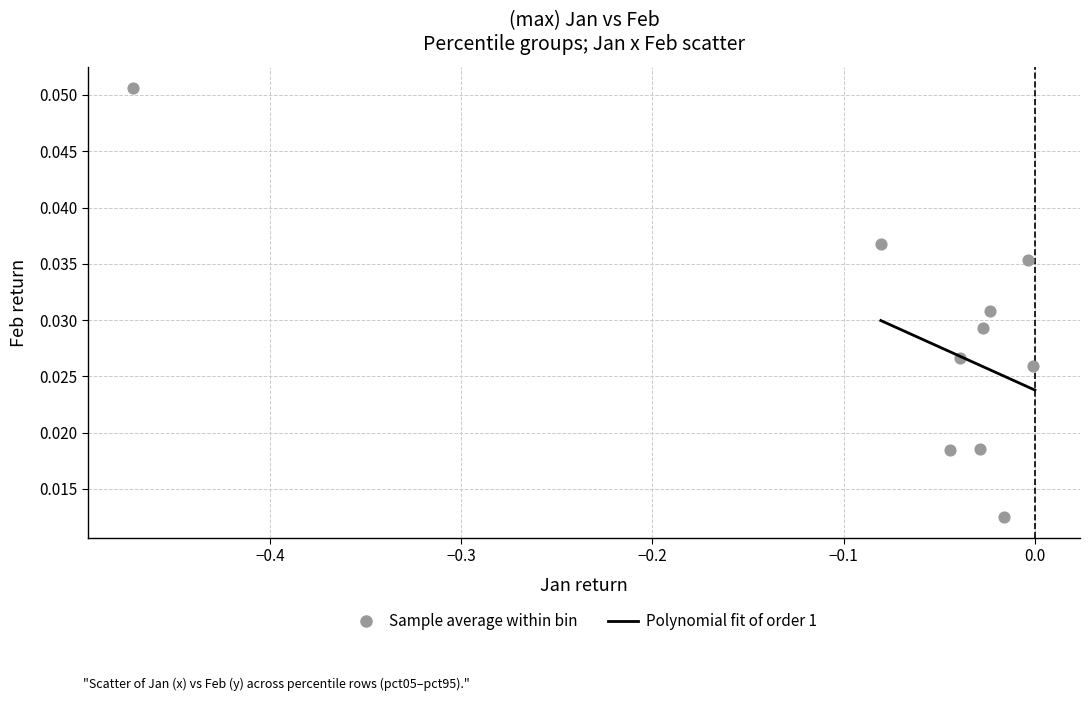

What is the range of X values (max minus min)?

0.5